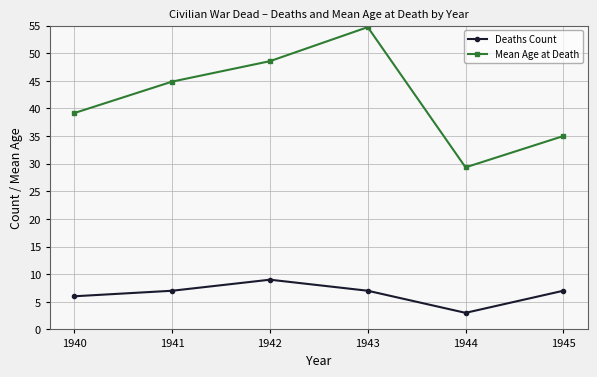

Reading left to right, extract all data points from this chart.

Deaths Count: 6.0	7.0	9.0	7.0	3.0	7.0
Mean Age at Death: 39.2	44.9	48.6	54.7	29.3	35.0